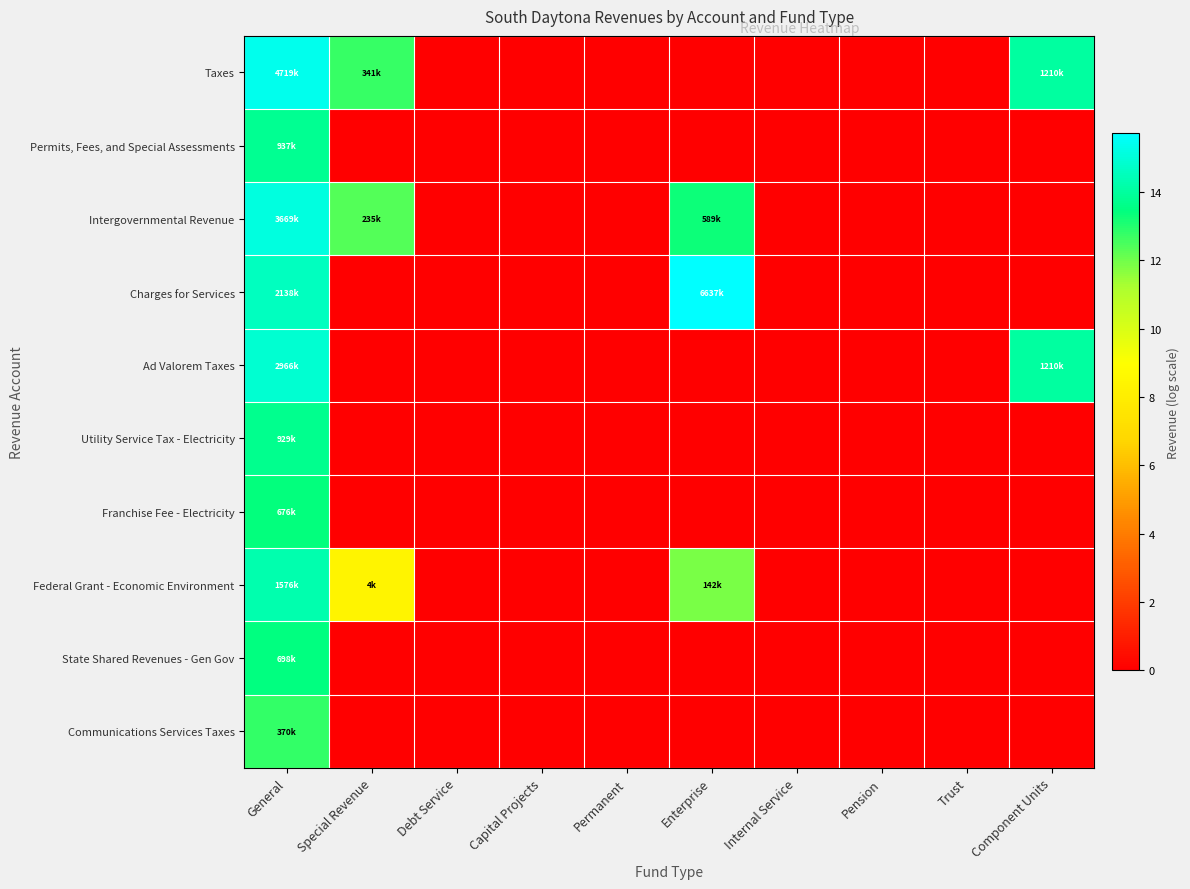

How many data points does each series have?

10